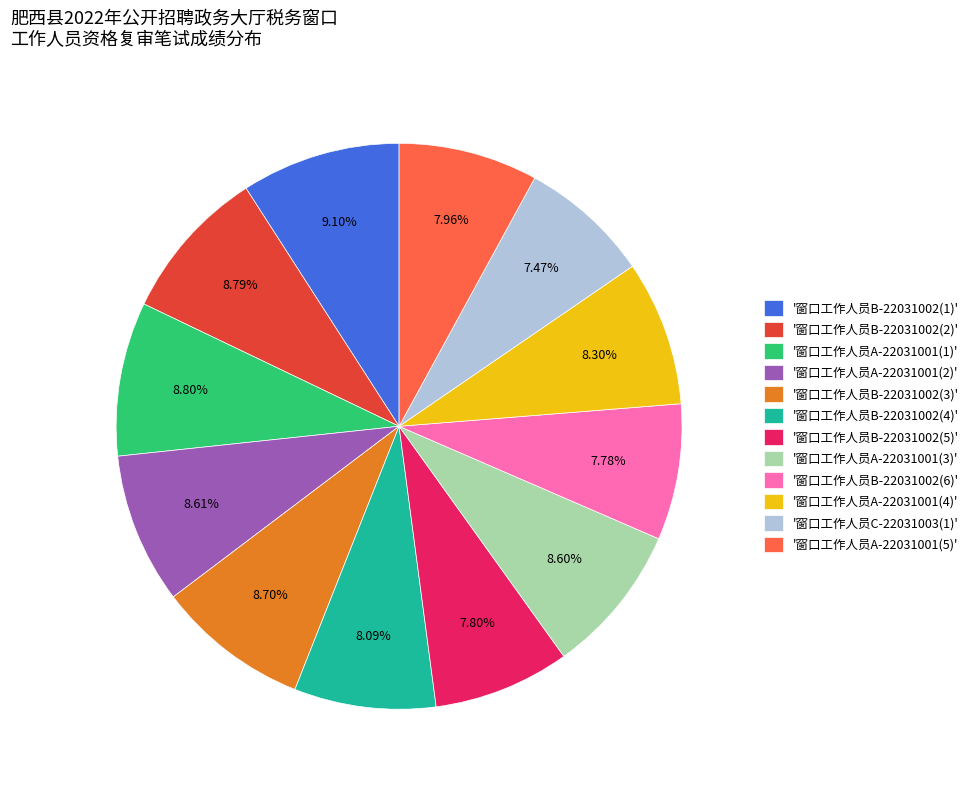

Is there any slice that represents more than half of the pie?

No